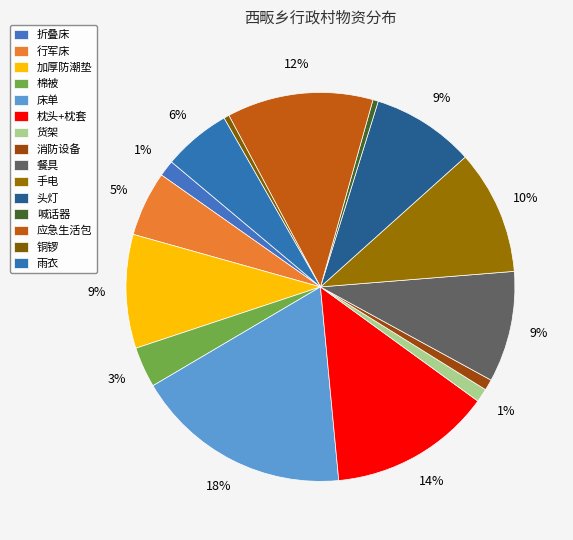

The 行军床 slice represents 5% of the pie. True or false?

True